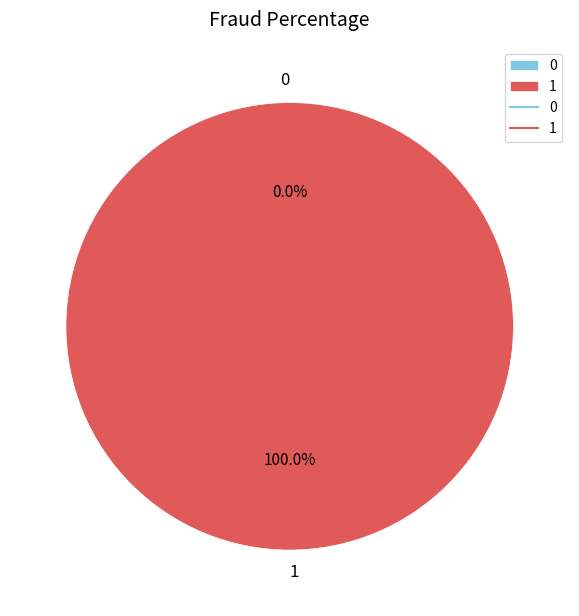

The 1 slice represents 91% of the pie. True or false?

False